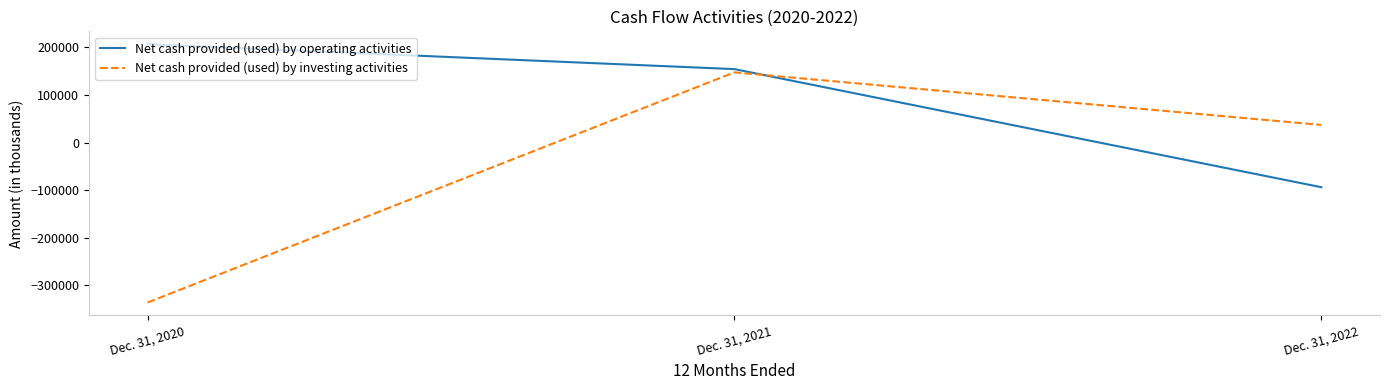

Where does the Net cash provided (used) by investing activities series first go above 37191?

Dec. 31, 2021